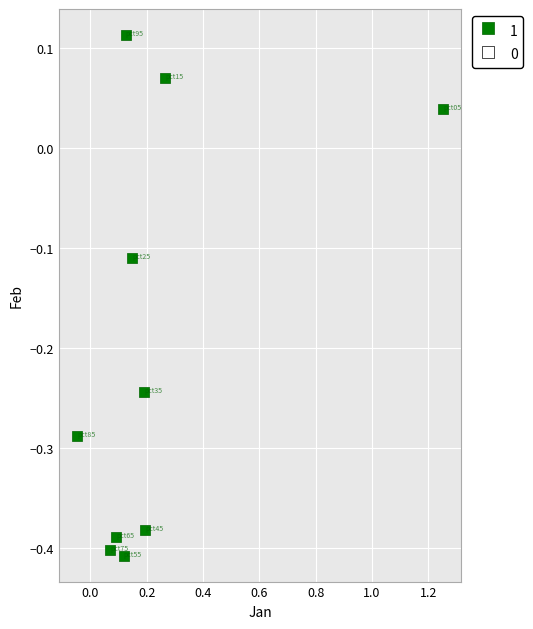

What is the range of Y values (max minus min)?

0.5